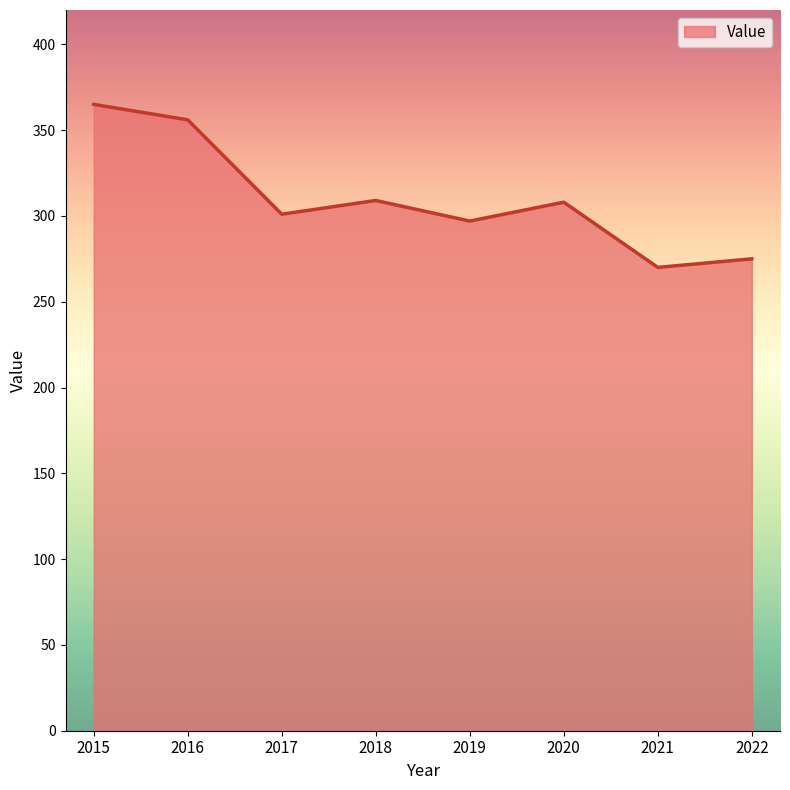

What is the average value?

310